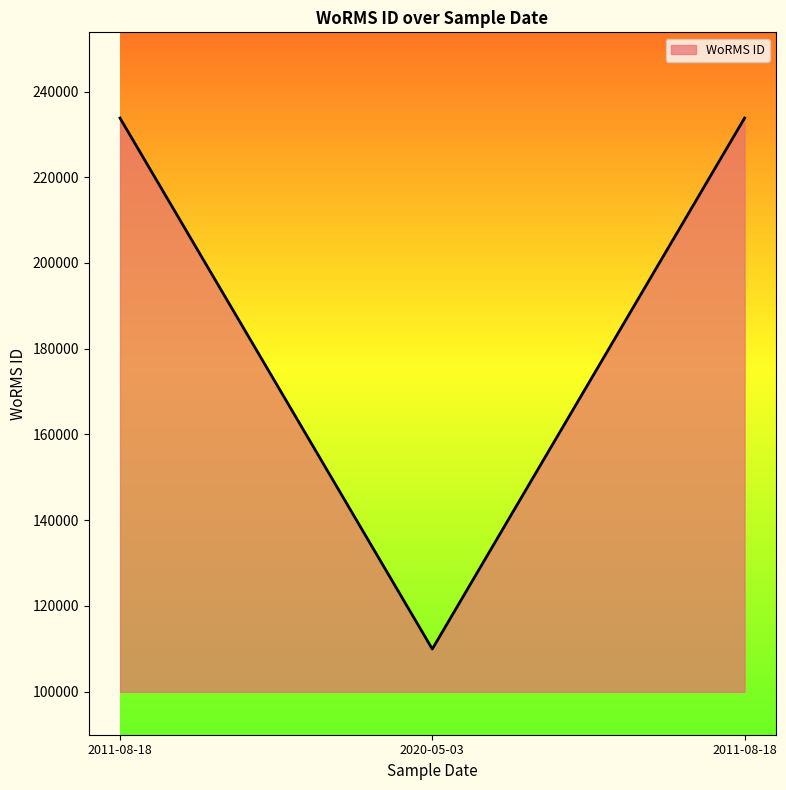

The chart shows a value of 233820 at 2011-08-18. True or false?

True